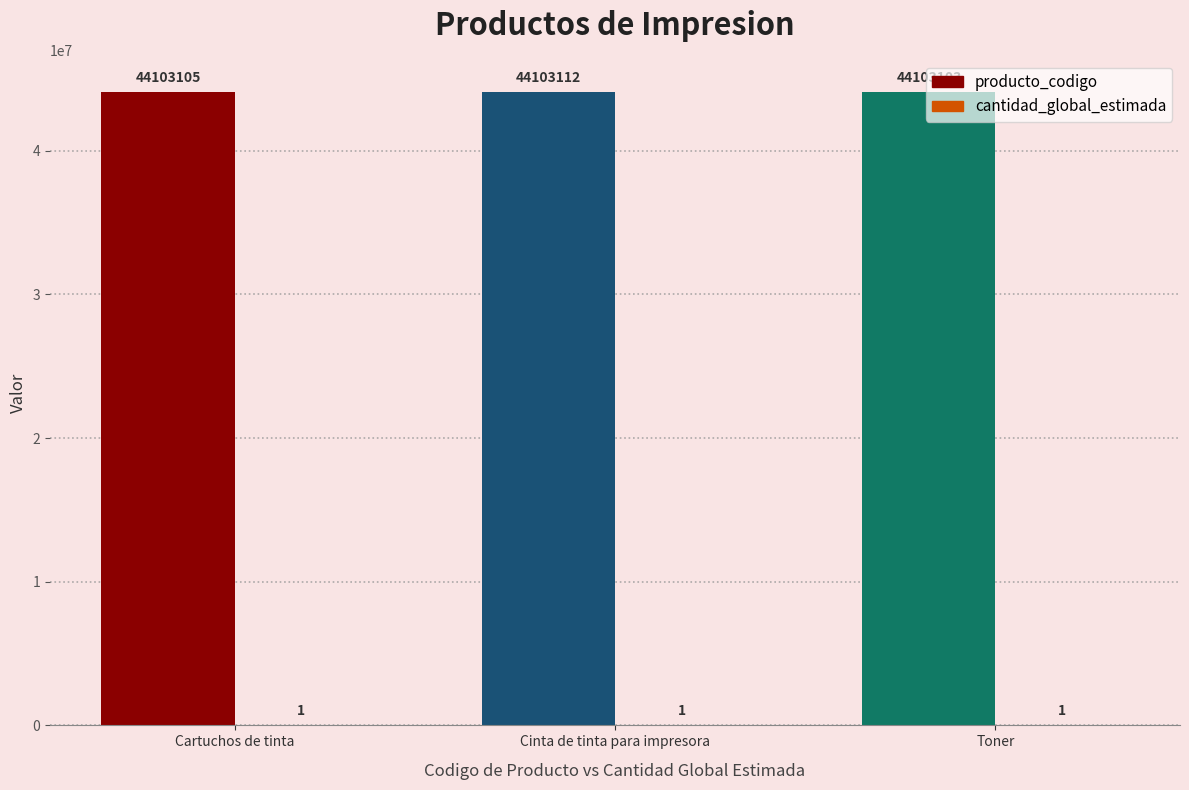

The value of producto_codigo at Toner is 44103103. True or false?

True